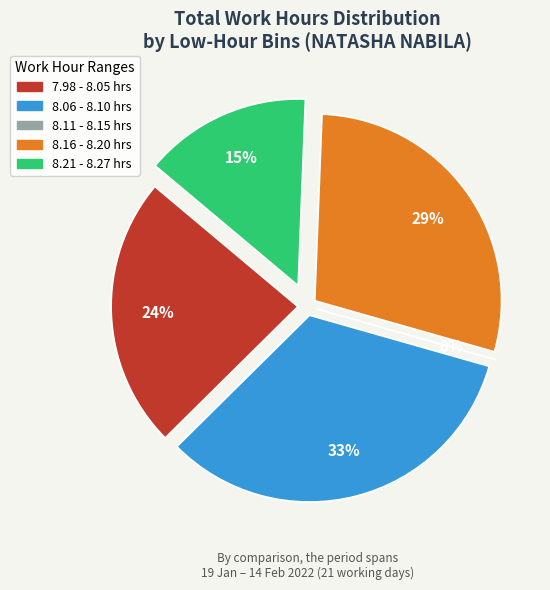

The 19-Wed slice represents 18% of the pie. True or false?

False